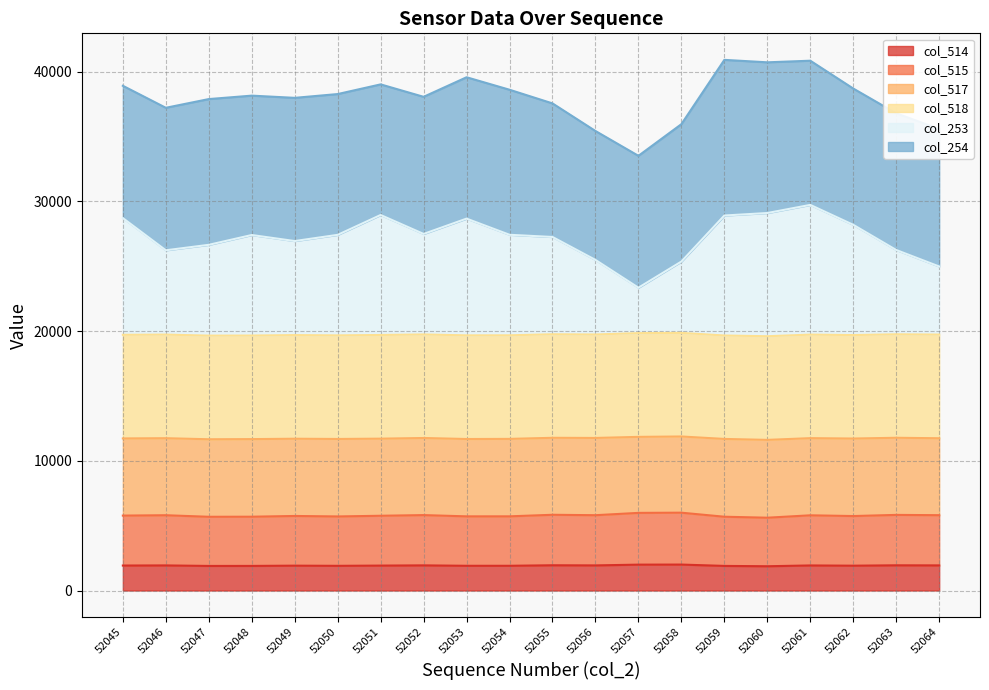

Rank the categories by col_515 value from lowest to highest.

52060, 52047, 52059, 52048, 52050, 52053, 52054, 52062, 52049, 52051, 52045, 52061, 52046, 52056, 52064, 52052, 52063, 52055, 52057, 52058